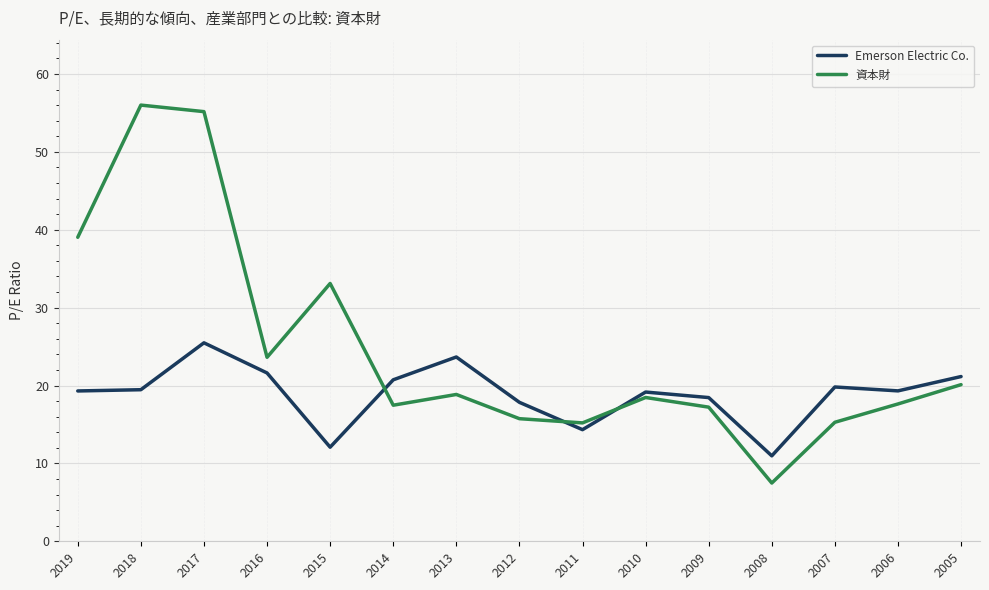

In 資本財, how many points are higher than both neighbors (excluding endpoints)?

4